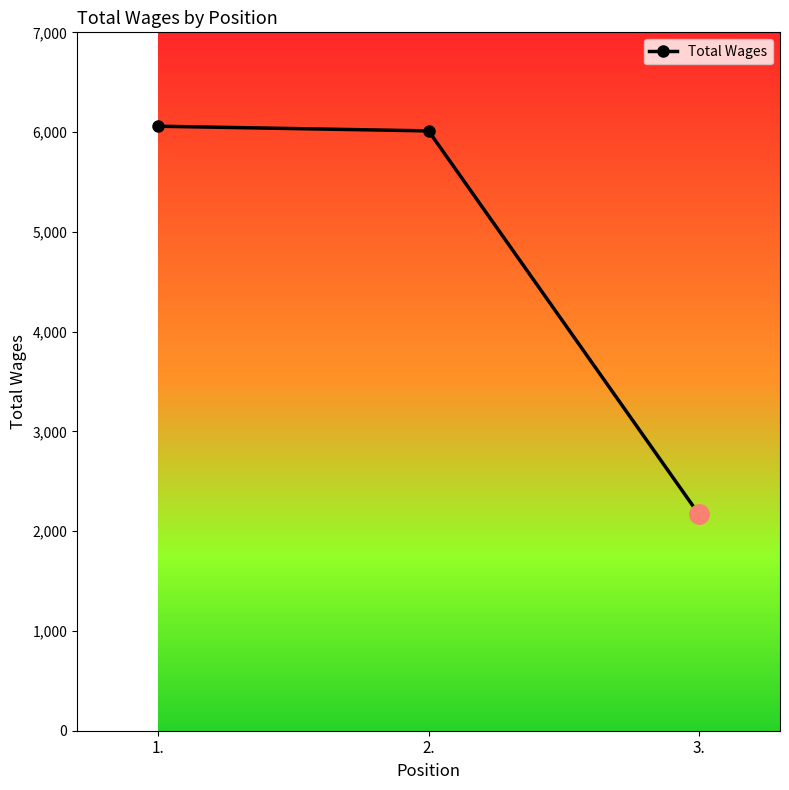

At which category does the chart reach its minimum across all series?

3.